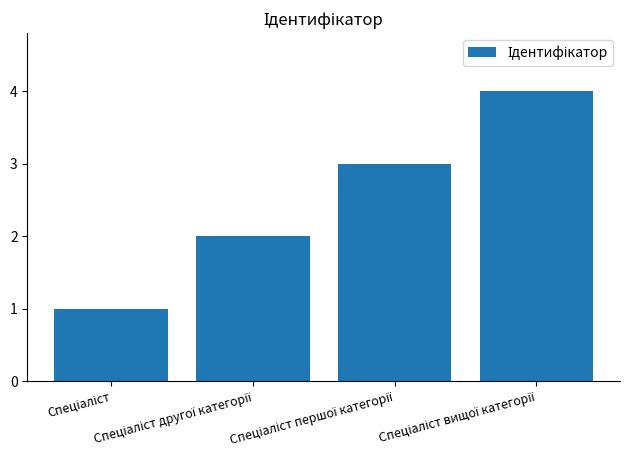

What is the difference between the maximum and minimum values?

3